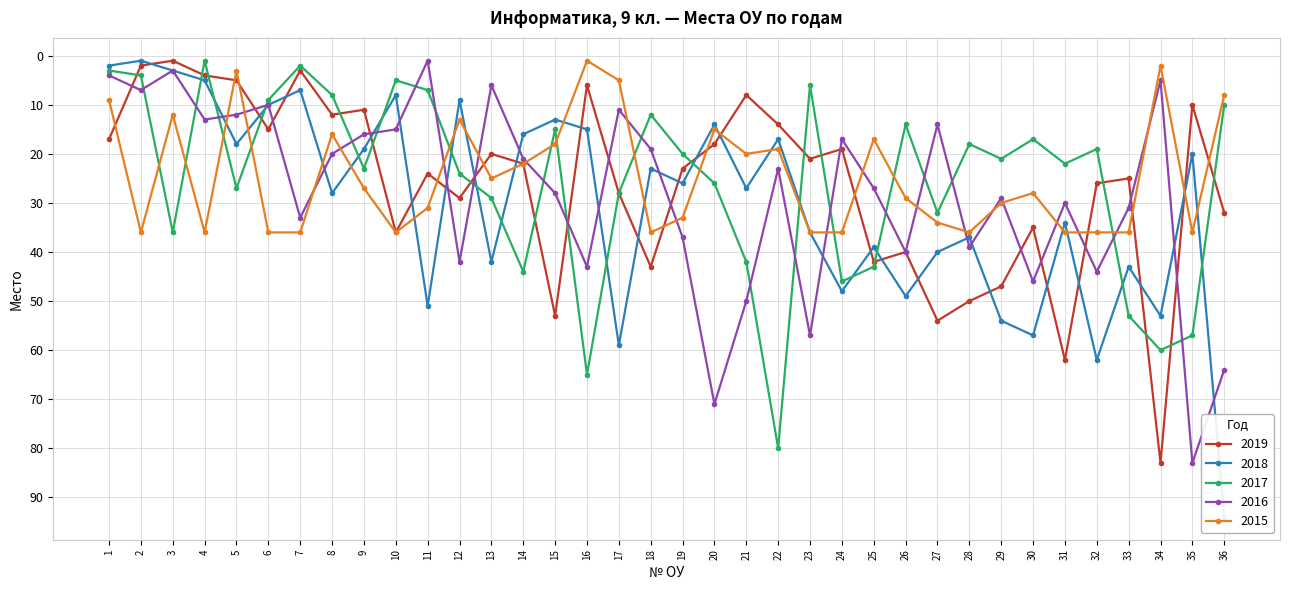

Is this an area chart (filled region under the line)?

No